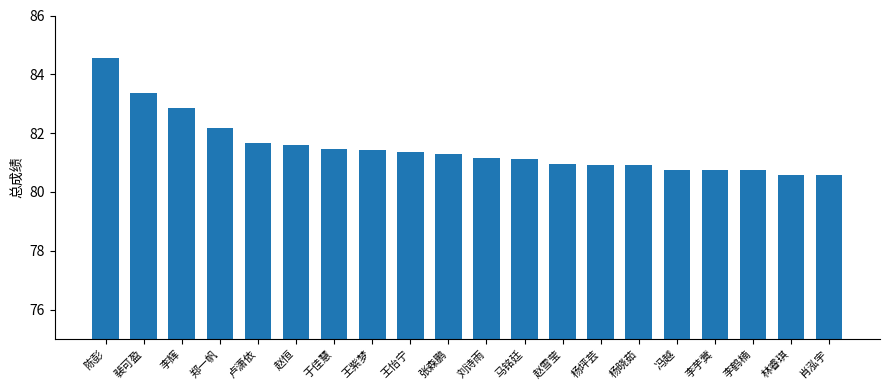

What position from the right is 杨晓茹?

6